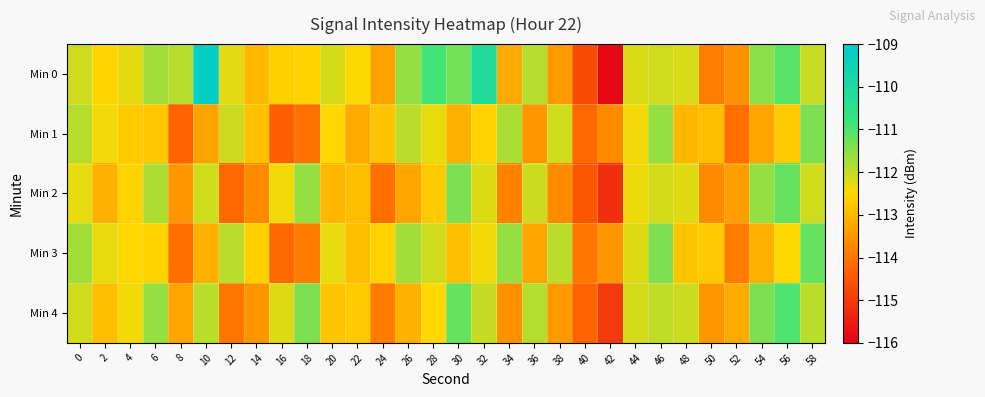

Reading left to right, extract all data points from this chart.

Min 0: 0=-112.1	2=-112.6	4=-112.3	6=-111.7	8=-111.9	10=-109.2	12=-112.3	14=-113.0	16=-112.6	18=-112.6	20=-112.2	22=-112.5	24=-113.3	26=-111.6	28=-110.9	30=-111.3	32=-110.1	34=-113.2	36=-111.9	38=-113.4	40=-114.7	42=-115.8	44=-112.2	46=-112.1	48=-112.2	50=-113.9	52=-113.6	54=-111.5	56=-111.1	58=-112.0
Min 1: 0=-111.9	2=-112.4	4=-112.7	6=-112.8	8=-114.3	10=-113.3	12=-112.1	14=-112.8	16=-114.4	18=-114.1	20=-112.5	22=-113.2	24=-112.8	26=-111.9	28=-112.3	30=-113.1	32=-112.6	34=-111.8	36=-113.5	38=-112.1	40=-114.2	42=-113.7	44=-112.4	46=-111.6	48=-113.0	50=-112.9	52=-114.1	54=-113.3	56=-112.7	58=-111.4
Min 2: 0=-112.3	2=-113.1	4=-112.6	6=-111.8	8=-113.5	10=-112.1	12=-114.2	14=-113.7	16=-112.4	18=-111.6	20=-113.0	22=-112.9	24=-114.1	26=-113.3	28=-112.7	30=-111.4	32=-112.2	34=-113.8	36=-112.0	38=-113.7	40=-114.5	42=-115.2	44=-112.3	46=-112.2	48=-112.2	50=-113.7	52=-113.4	54=-111.6	56=-111.2	58=-112.1
Min 3: 0=-111.7	2=-112.3	4=-112.5	6=-112.6	8=-114.1	10=-113.1	12=-111.9	14=-112.7	16=-114.2	18=-113.9	20=-112.3	22=-112.9	24=-112.6	26=-111.7	28=-112.1	30=-112.9	32=-112.4	34=-111.6	36=-113.3	38=-111.9	40=-114.0	42=-113.5	44=-112.2	46=-111.4	48=-112.8	50=-112.7	52=-113.9	54=-113.1	56=-112.5	58=-111.2
Min 4: 0=-112.1	2=-112.9	4=-112.4	6=-111.6	8=-113.3	10=-111.9	12=-114.0	14=-113.5	16=-112.2	18=-111.4	20=-112.8	22=-112.7	24=-113.9	26=-113.1	28=-112.5	30=-111.2	32=-112.0	34=-113.6	36=-111.8	38=-113.5	40=-114.3	42=-115.0	44=-112.2	46=-112.0	48=-112.0	50=-113.5	52=-113.2	54=-111.4	56=-111.0	58=-111.9